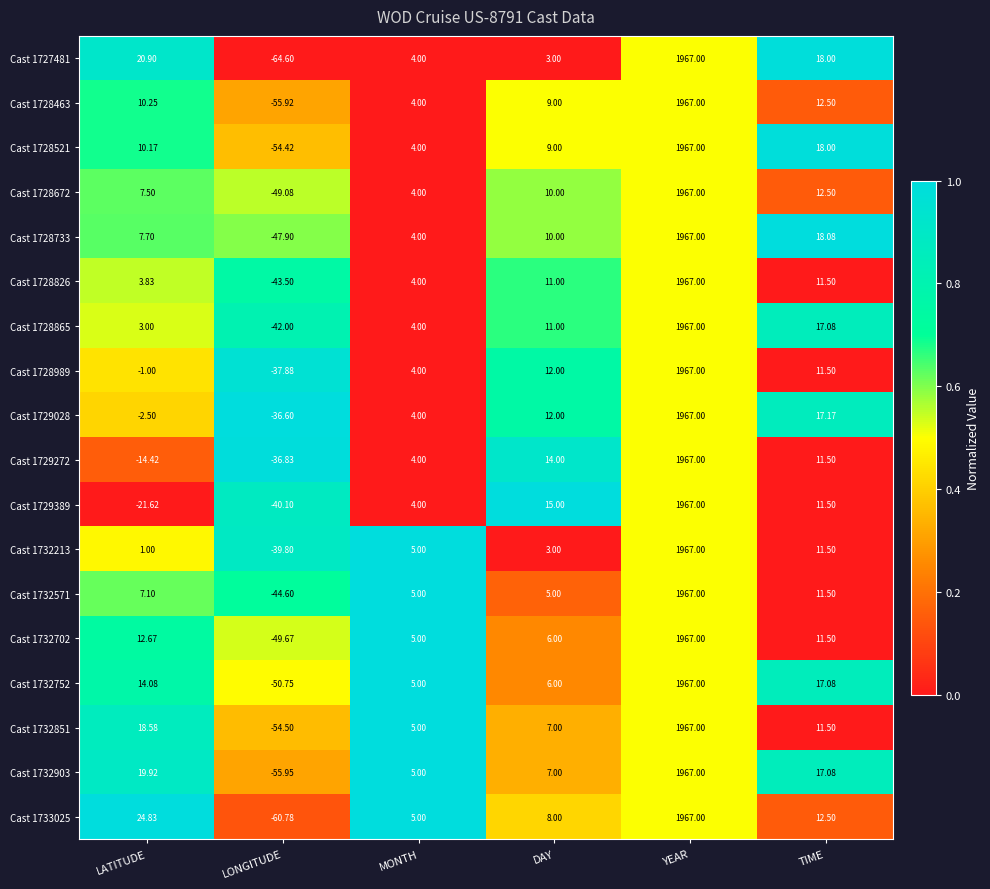

List the labels in order of Cast 1732213 value, largest first.

YEAR, TIME, MONTH, DAY, LATITUDE, LONGITUDE